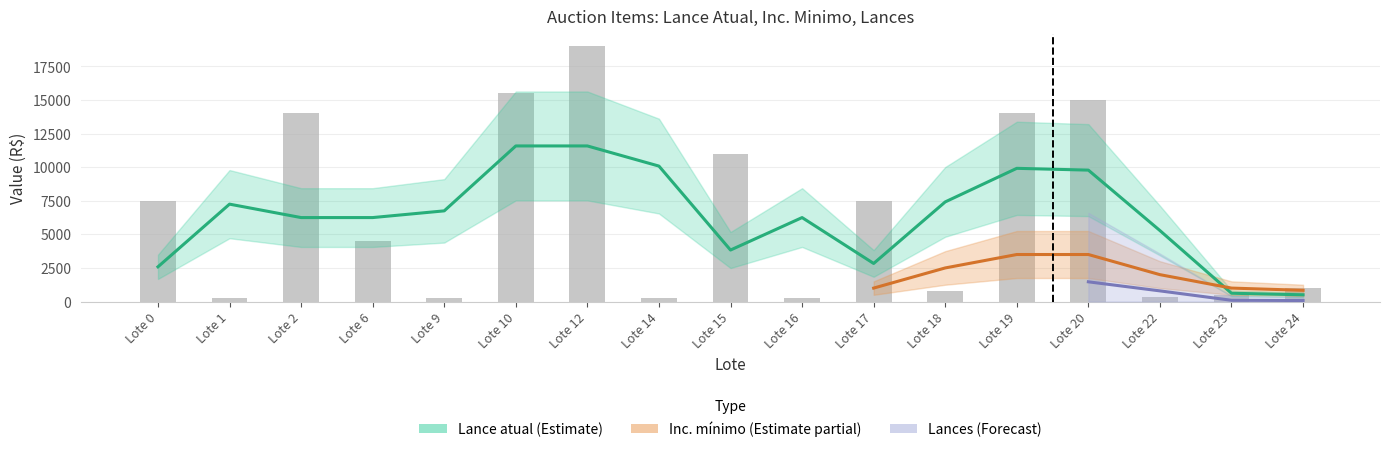

True or false: Lance atual has a value of 22327 at Lote 10.

False